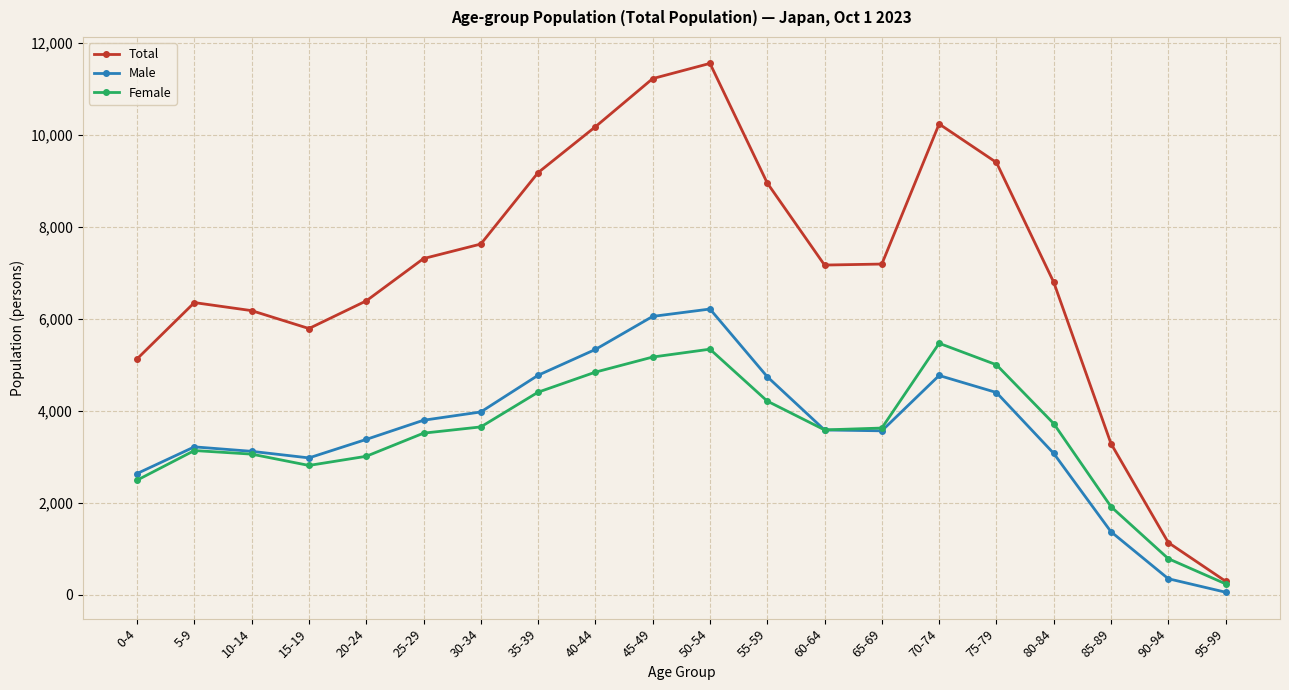

In Male, how many points are higher than both neighbors (excluding endpoints)?

3